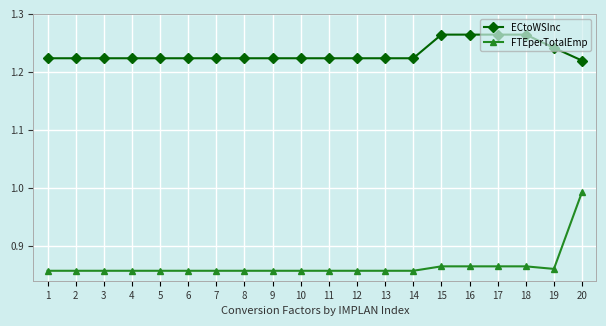

At which label does FTEperTotalEmp reach its peak?

20